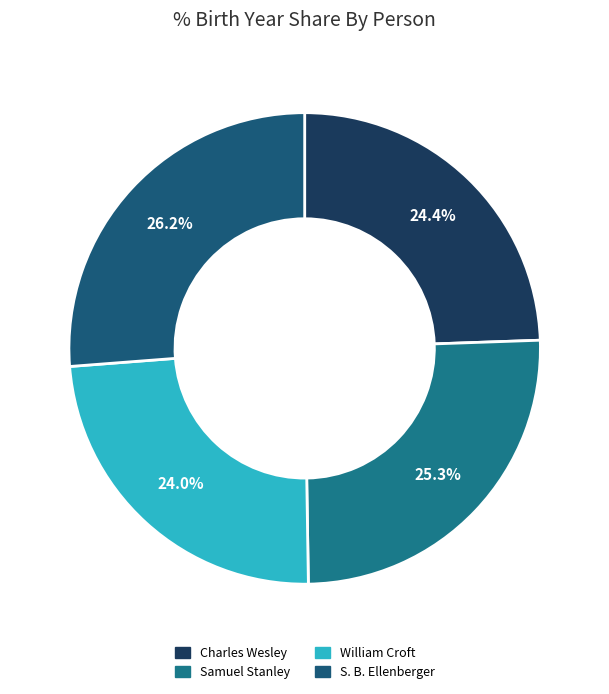

What is the ratio of the value at Charles Wesley to the value at S. B. Ellenberger?

0.9